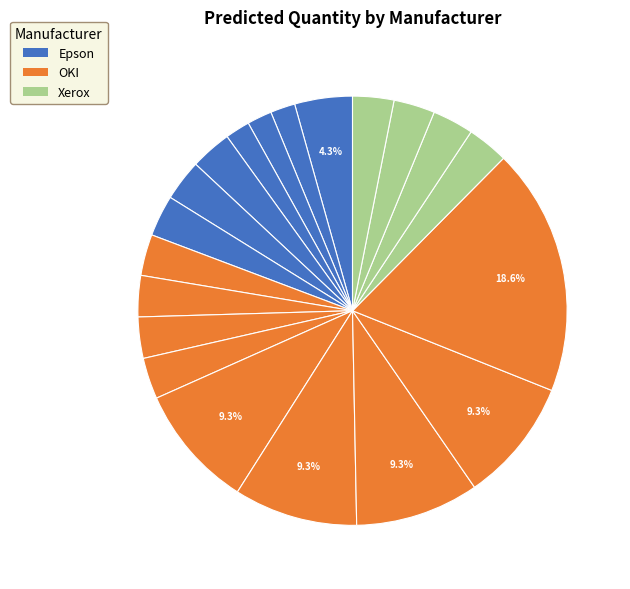

How many slices are in this pie chart?

20